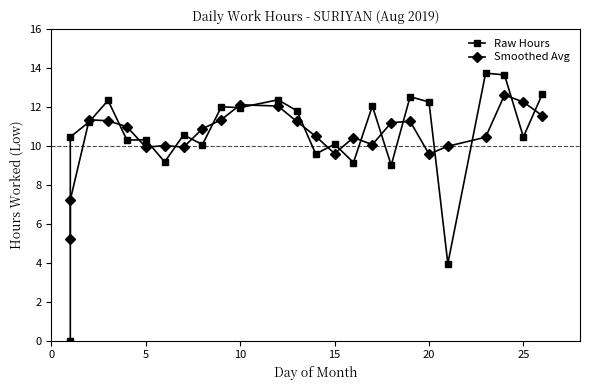

What is the difference between the second highest and minimum values in the Raw Hours series?

13.7